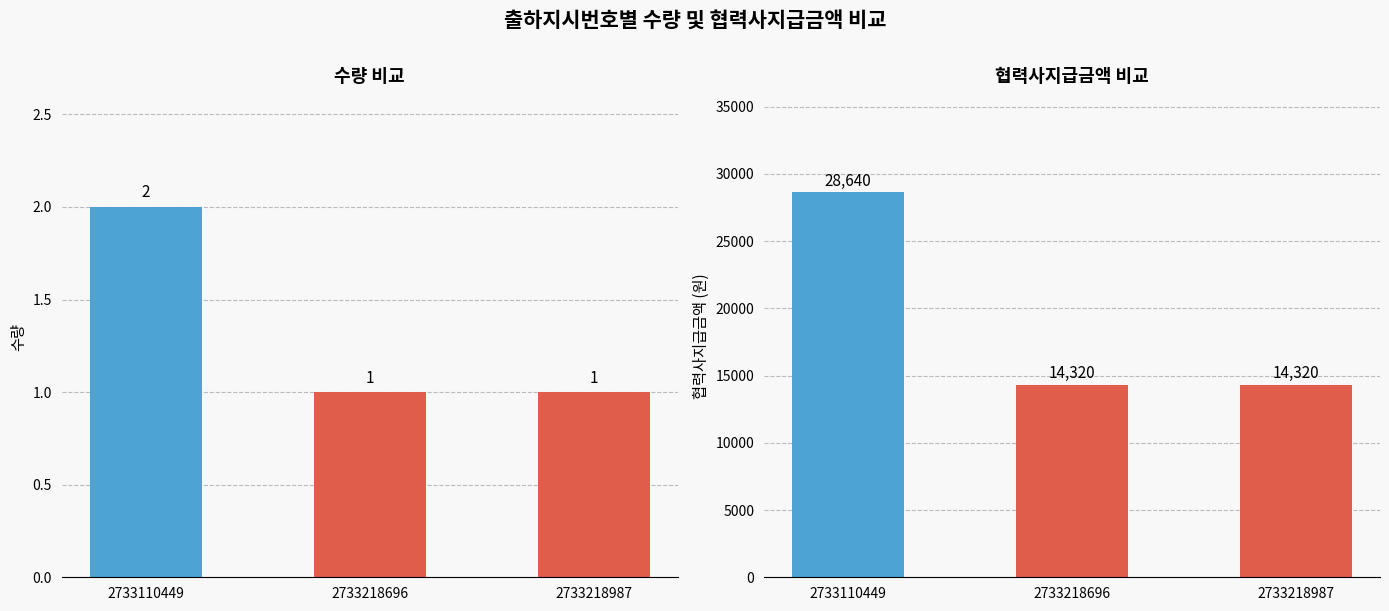

What is the value of the 수량 bar at the 3rd from the left?

1